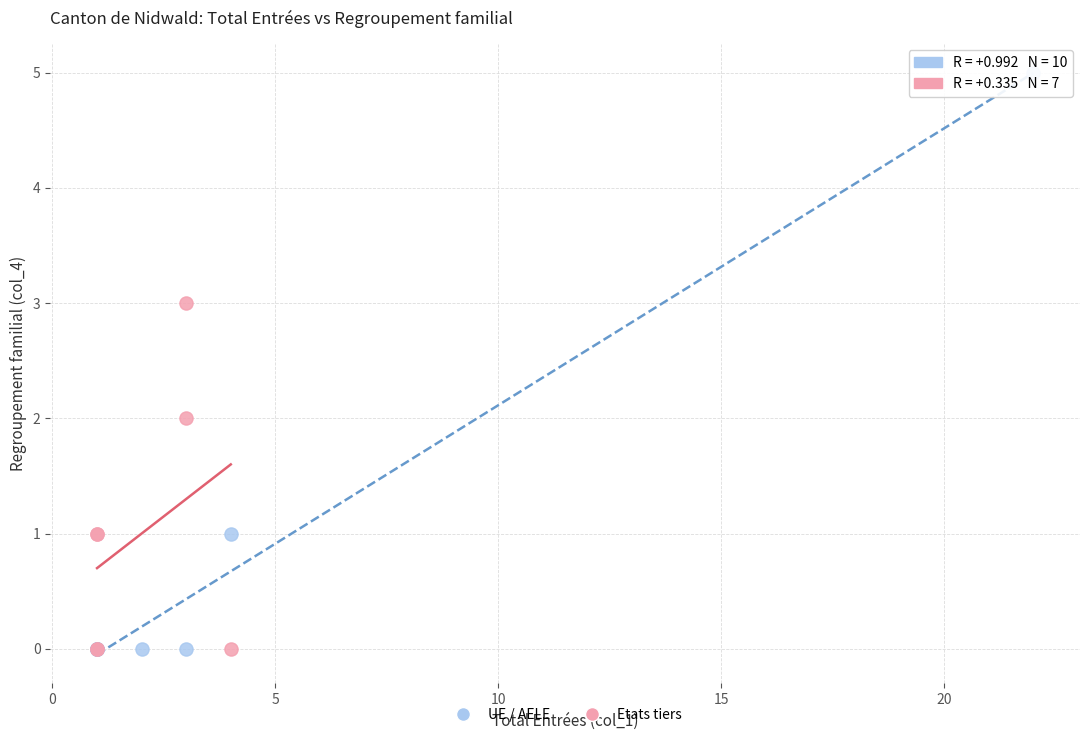

Which series reaches the maximum Y coordinate?

UE / AELE